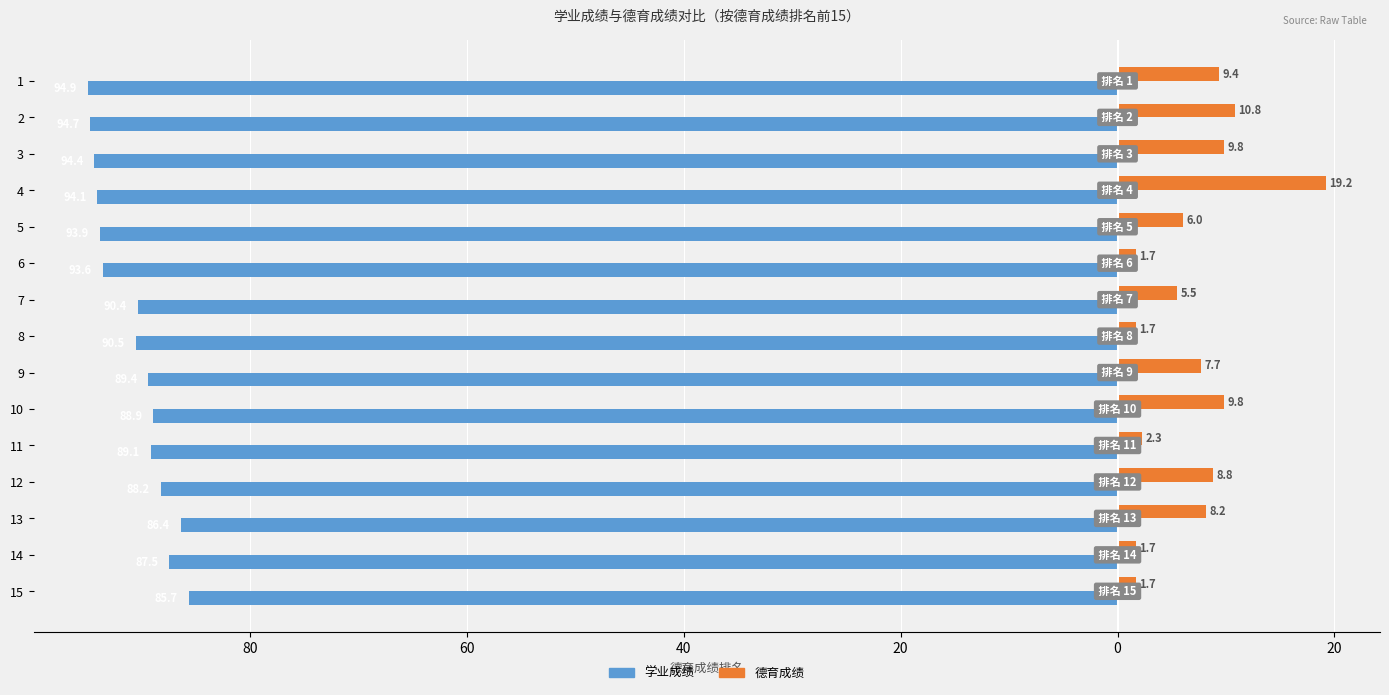

What are all the series names shown in the legend?

学业成绩, 德育成绩